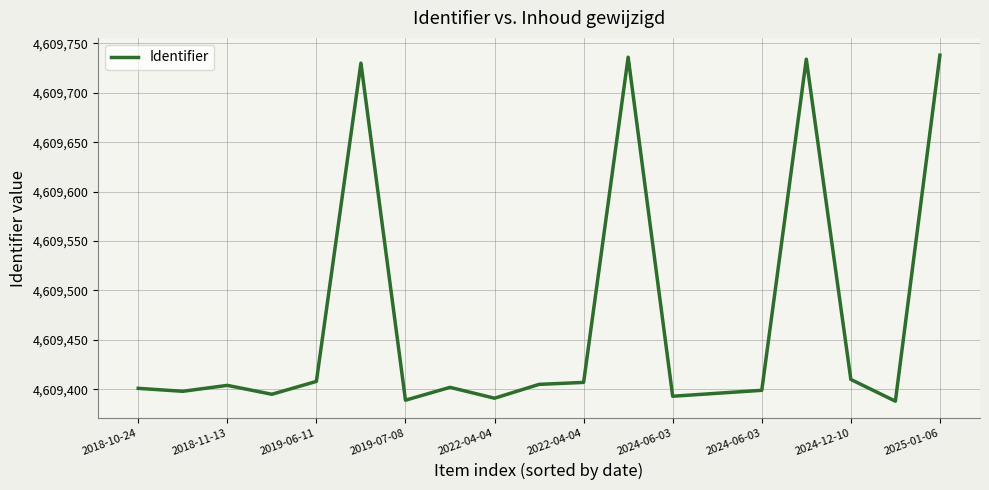

What is the greatest value displayed?

4609738